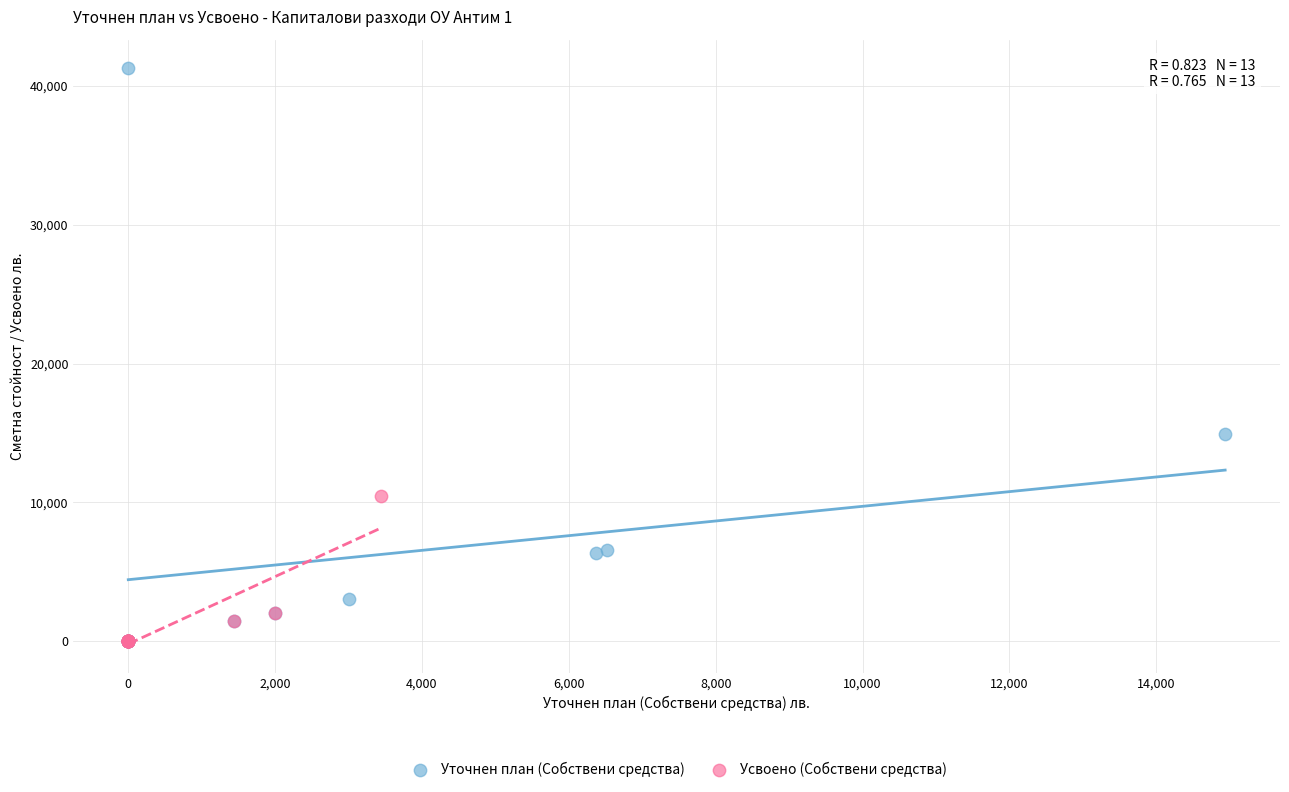

Which series contains the highest Y value?

Уточнен план (Собствени средства)